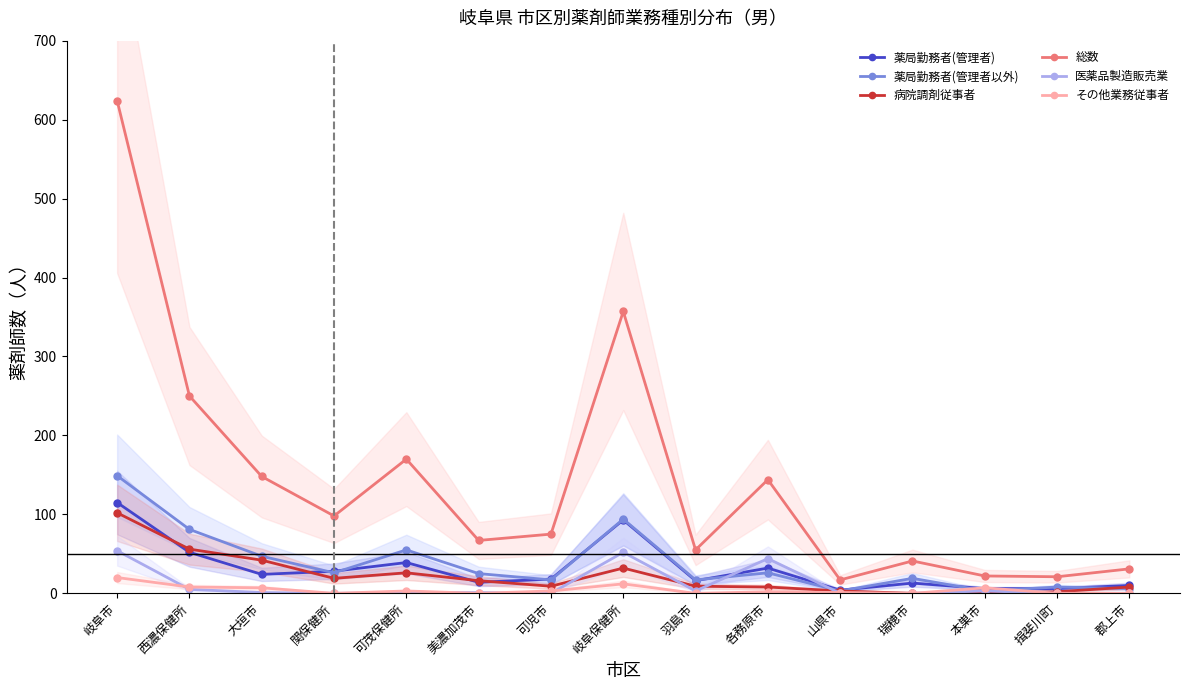

How many distinct data groups are displayed?

6